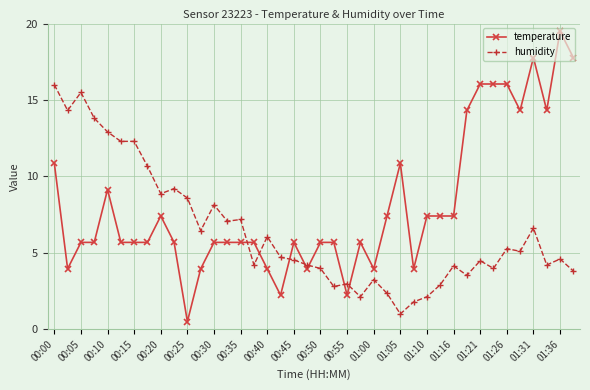

What is the smallest value displayed?

0.5